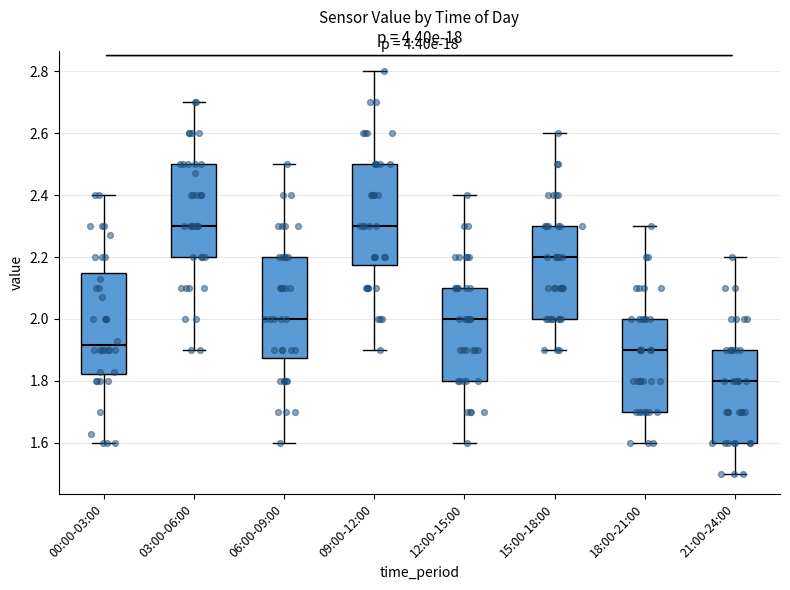

Reading left to right, transcribe this box plot: for each box, give where its median line is, the range the box spans, and where its two whiskers end, as read against the y-axis. The values are not printed on the chart, so give them approximately, as read against the axis.

00:00-03:00: median 1.92, box 1.82 to 2.14, whiskers 1.60 to 2.40
03:00-06:00: median 2.30, box 2.20 to 2.50, whiskers 1.90 to 2.70
06:00-09:00: median 2.00, box 1.88 to 2.20, whiskers 1.60 to 2.50
09:00-12:00: median 2.30, box 2.18 to 2.50, whiskers 1.90 to 2.80
12:00-15:00: median 2.00, box 1.80 to 2.10, whiskers 1.60 to 2.40
15:00-18:00: median 2.20, box 2.00 to 2.30, whiskers 1.90 to 2.60
18:00-21:00: median 1.90, box 1.70 to 2.00, whiskers 1.60 to 2.30
21:00-24:00: median 1.80, box 1.60 to 1.90, whiskers 1.50 to 2.20